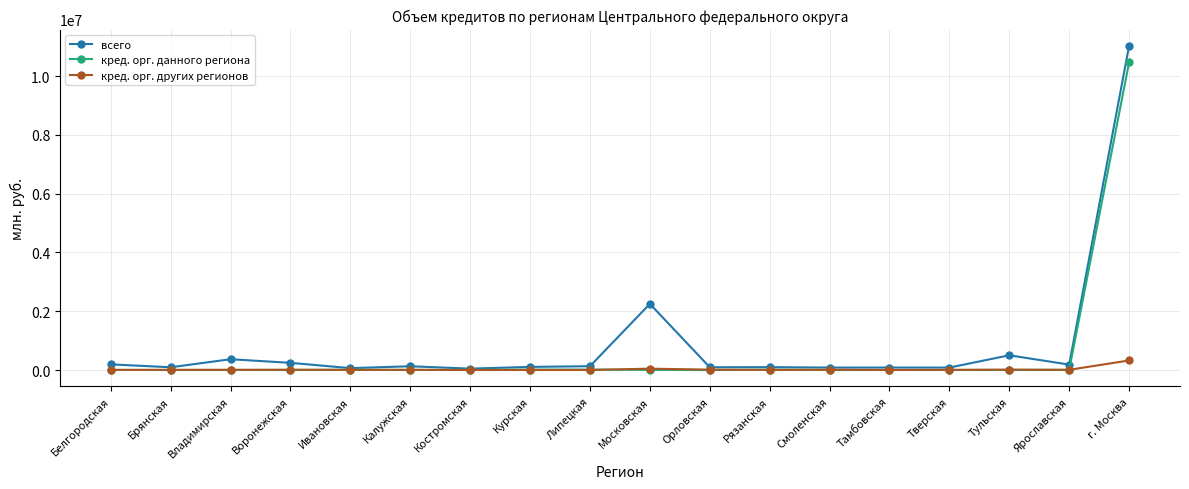

List the series in order of their overall mean, highest first.

всего, кред. орг. данного региона, кред. орг. других регионов